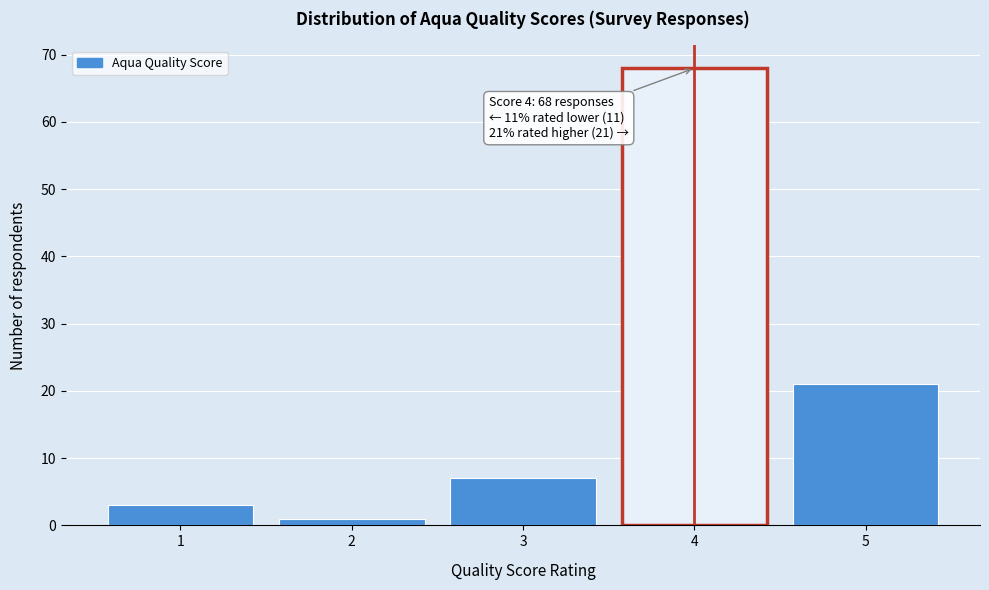

Reading right to left, what are all the values shown in this chart?

5=21	4=68	3=7	2=1	1=3